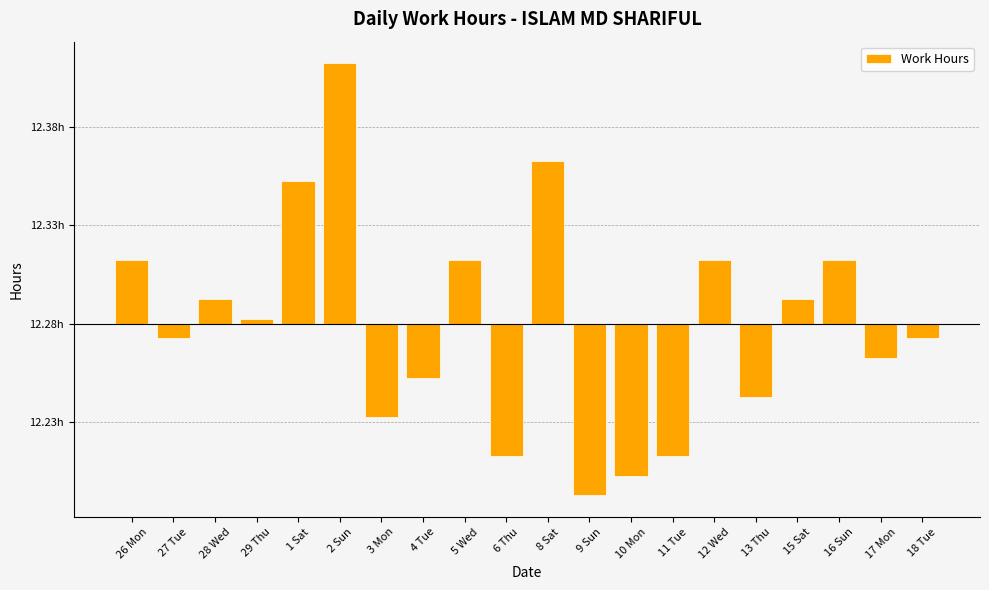

True or false: the data shows -0.0 at 18 Tue.

True